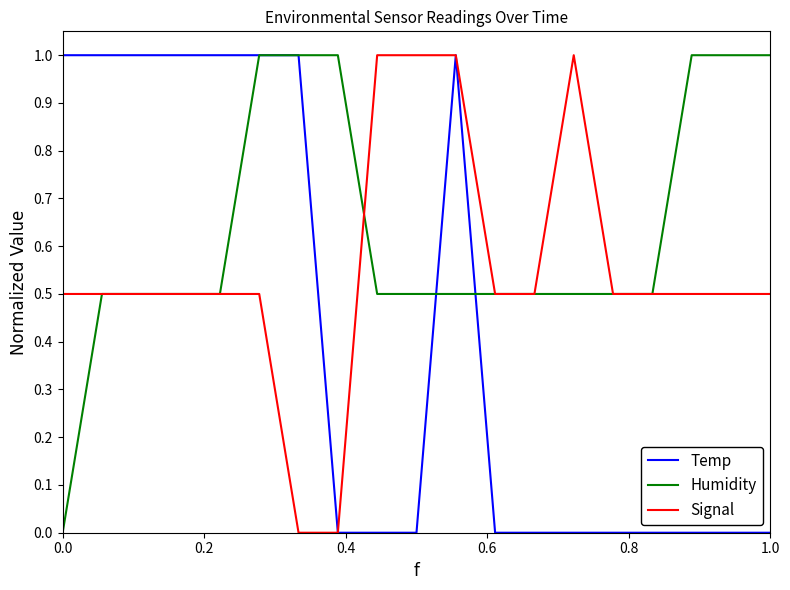

List the series in order of their overall mean, lowest first.

Temp, Signal, Humidity